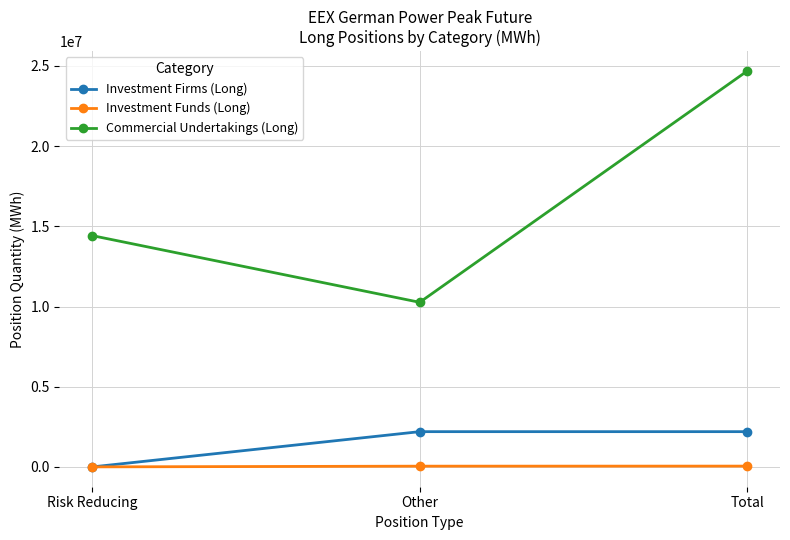

How many data points does each series have?

3